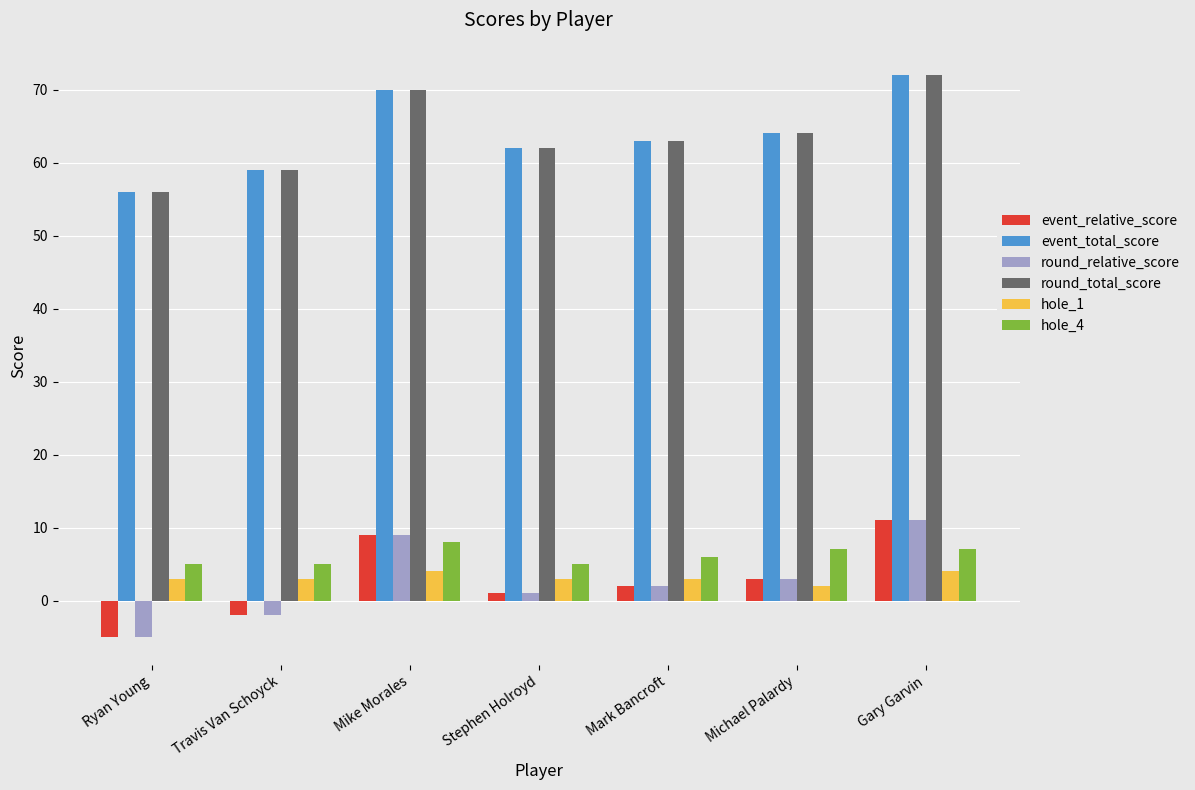

What is the total value across all series at Ryan Young?

110